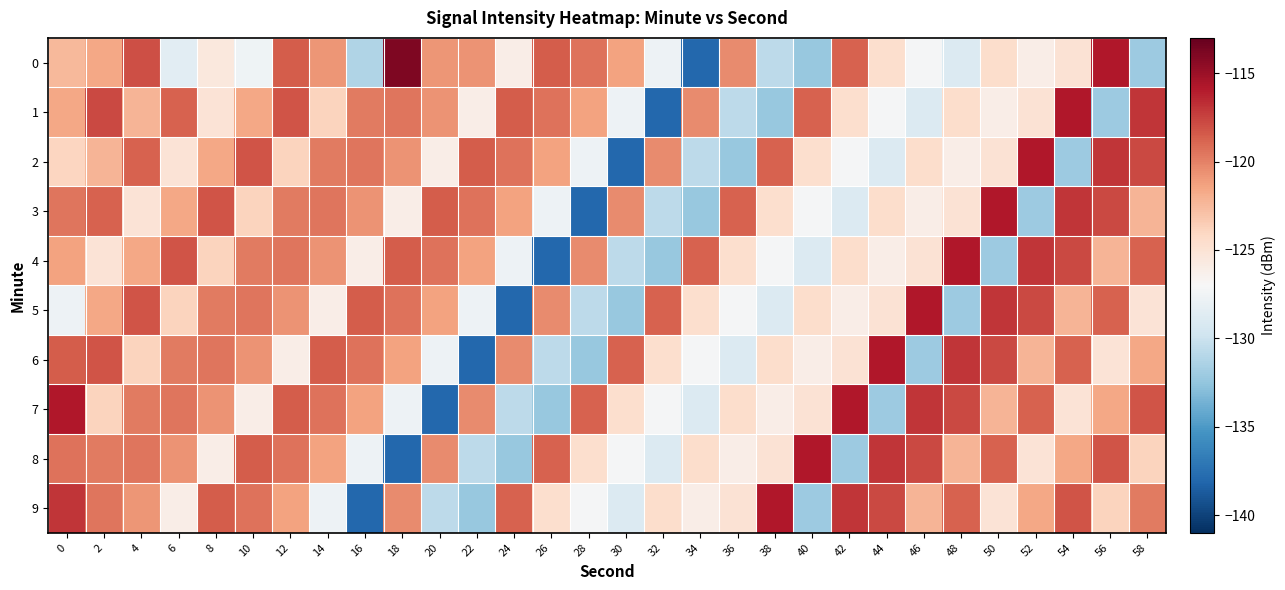

Reading left to right, transcribe all the data shown in this chart.

0: 0=-122.4	2=-121.5	4=-118.0	6=-128.5	8=-125.5	10=-127.6	12=-118.5	14=-120.8	16=-131.2	18=-113.9	20=-120.8	22=-120.7	24=-126.1	26=-118.5	28=-119.4	30=-121.4	32=-127.7	34=-138.0	36=-120.4	38=-130.7	40=-132.3	42=-118.7	44=-124.7	46=-127.2	48=-128.9	50=-124.5	52=-126.1	54=-125.0	56=-115.8	58=-132.1
1: 0=-121.5	2=-117.7	4=-122.2	6=-118.7	8=-125.1	10=-121.6	12=-118.2	14=-123.9	16=-119.8	18=-119.5	20=-120.7	22=-126.1	24=-118.5	26=-119.4	28=-121.4	30=-127.7	32=-138.0	34=-120.4	36=-130.7	38=-132.3	40=-118.7	42=-124.7	44=-127.2	46=-128.9	48=-124.5	50=-126.1	52=-125.0	54=-115.8	56=-132.1	58=-117.0
2: 0=-124.0	2=-122.2	4=-118.7	6=-125.1	8=-121.6	10=-118.2	12=-123.9	14=-119.8	16=-119.5	18=-120.7	20=-126.1	22=-118.5	24=-119.4	26=-121.4	28=-127.7	30=-138.0	32=-120.4	34=-130.7	36=-132.3	38=-118.7	40=-124.7	42=-127.2	44=-128.9	46=-124.5	48=-126.1	50=-125.0	52=-115.8	54=-132.1	56=-117.0	58=-117.7
3: 0=-119.5	2=-118.7	4=-125.1	6=-121.6	8=-118.2	10=-123.9	12=-119.8	14=-119.5	16=-120.7	18=-126.1	20=-118.5	22=-119.4	24=-121.4	26=-127.7	28=-138.0	30=-120.4	32=-130.7	34=-132.3	36=-118.7	38=-124.7	40=-127.2	42=-128.9	44=-124.5	46=-126.1	48=-125.0	50=-115.8	52=-132.1	54=-117.0	56=-117.7	58=-122.2
4: 0=-121.4	2=-125.1	4=-121.6	6=-118.2	8=-123.9	10=-119.8	12=-119.5	14=-120.7	16=-126.1	18=-118.5	20=-119.4	22=-121.4	24=-127.7	26=-138.0	28=-120.4	30=-130.7	32=-132.3	34=-118.7	36=-124.7	38=-127.2	40=-128.9	42=-124.5	44=-126.1	46=-125.0	48=-115.8	50=-132.1	52=-117.0	54=-117.7	56=-122.2	58=-118.7
5: 0=-127.7	2=-121.6	4=-118.2	6=-123.9	8=-119.8	10=-119.5	12=-120.7	14=-126.1	16=-118.5	18=-119.4	20=-121.4	22=-127.7	24=-138.0	26=-120.4	28=-130.7	30=-132.3	32=-118.7	34=-124.7	36=-127.2	38=-128.9	40=-124.5	42=-126.1	44=-125.0	46=-115.8	48=-132.1	50=-117.0	52=-117.7	54=-122.2	56=-118.7	58=-125.1
6: 0=-118.5	2=-118.2	4=-123.9	6=-119.8	8=-119.5	10=-120.7	12=-126.1	14=-118.5	16=-119.4	18=-121.4	20=-127.7	22=-138.0	24=-120.4	26=-130.7	28=-132.3	30=-118.7	32=-124.7	34=-127.2	36=-128.9	38=-124.5	40=-126.1	42=-125.0	44=-115.8	46=-132.1	48=-117.0	50=-117.7	52=-122.2	54=-118.7	56=-125.1	58=-121.6
7: 0=-115.8	2=-123.9	4=-119.8	6=-119.5	8=-120.7	10=-126.1	12=-118.5	14=-119.4	16=-121.4	18=-127.7	20=-138.0	22=-120.4	24=-130.7	26=-132.3	28=-118.7	30=-124.7	32=-127.2	34=-128.9	36=-124.5	38=-126.1	40=-125.0	42=-115.8	44=-132.1	46=-117.0	48=-117.7	50=-122.2	52=-118.7	54=-125.1	56=-121.6	58=-118.2
8: 0=-119.4	2=-119.8	4=-119.5	6=-120.7	8=-126.1	10=-118.5	12=-119.4	14=-121.4	16=-127.7	18=-138.0	20=-120.4	22=-130.7	24=-132.3	26=-118.7	28=-124.7	30=-127.2	32=-128.9	34=-124.5	36=-126.1	38=-125.0	40=-115.8	42=-132.1	44=-117.0	46=-117.7	48=-122.2	50=-118.7	52=-125.1	54=-121.6	56=-118.2	58=-123.9
9: 0=-117.0	2=-119.5	4=-120.8	6=-126.1	8=-118.5	10=-119.4	12=-121.4	14=-127.7	16=-138.0	18=-120.4	20=-130.7	22=-132.3	24=-118.7	26=-124.7	28=-127.2	30=-128.9	32=-124.5	34=-126.1	36=-125.0	38=-115.8	40=-132.1	42=-117.0	44=-117.7	46=-122.2	48=-118.7	50=-125.1	52=-121.6	54=-118.2	56=-123.9	58=-119.8